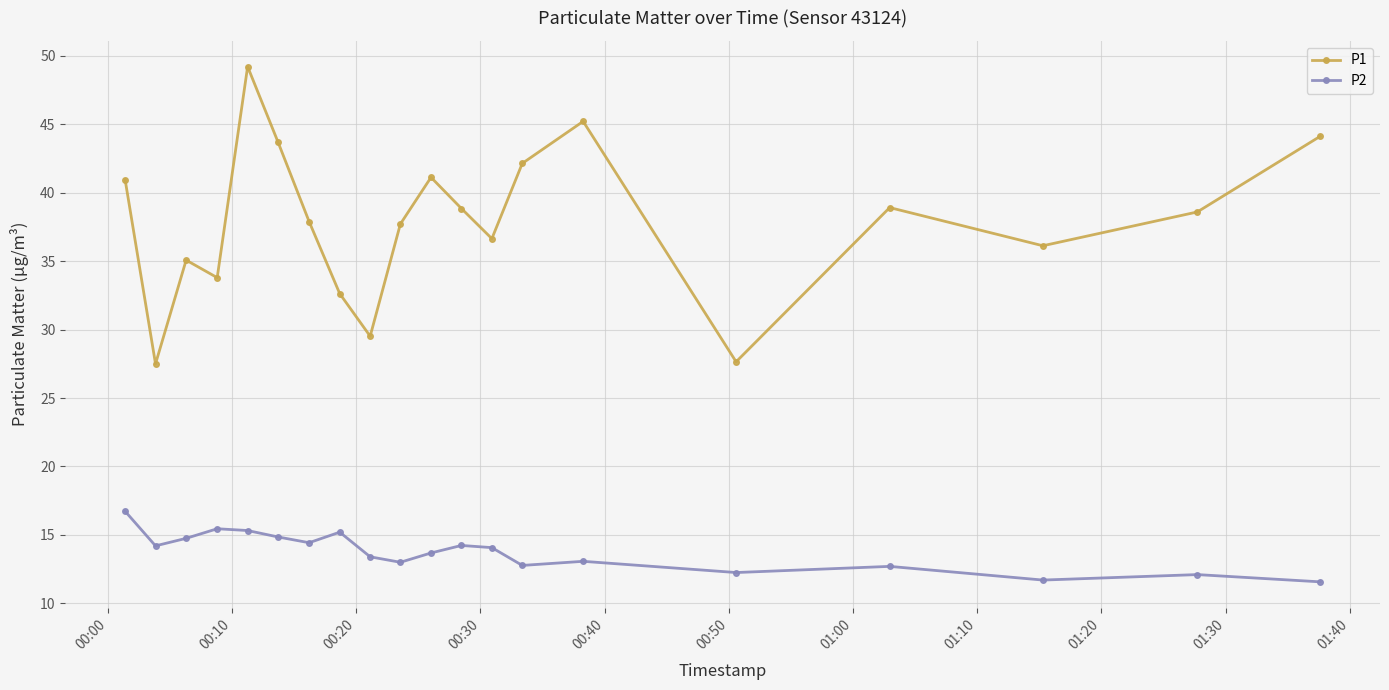

What is the difference between the maximum and minimum values in the P1 series?

21.7